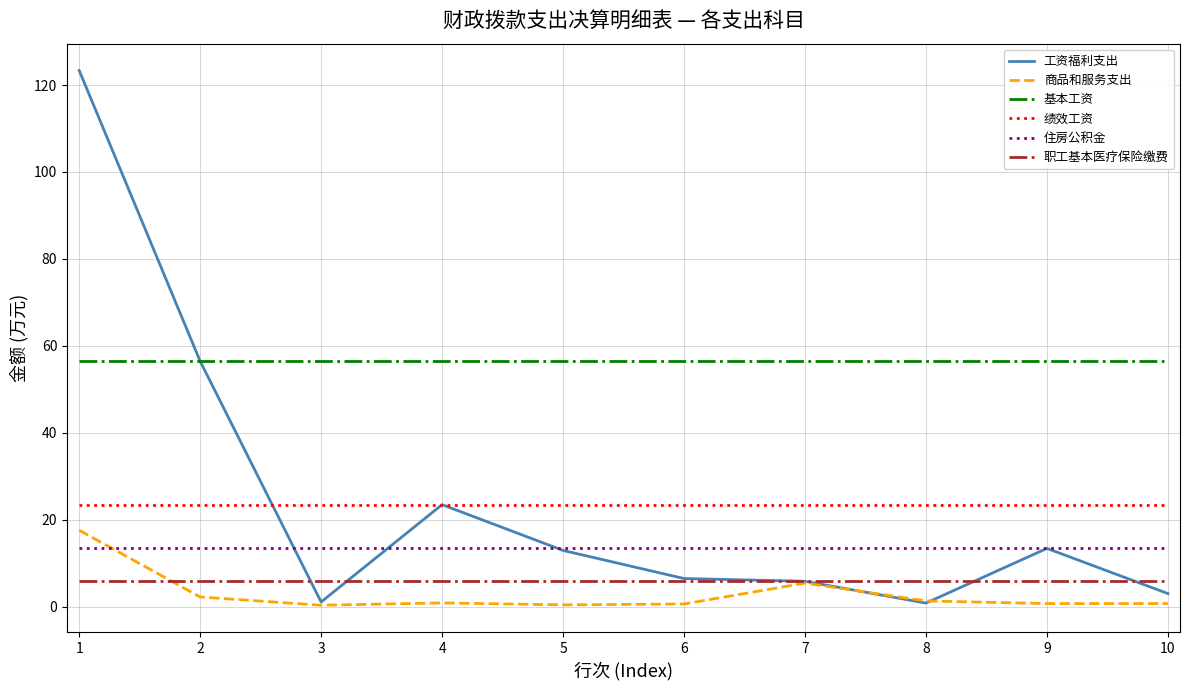

What is the greatest value displayed?

123.4